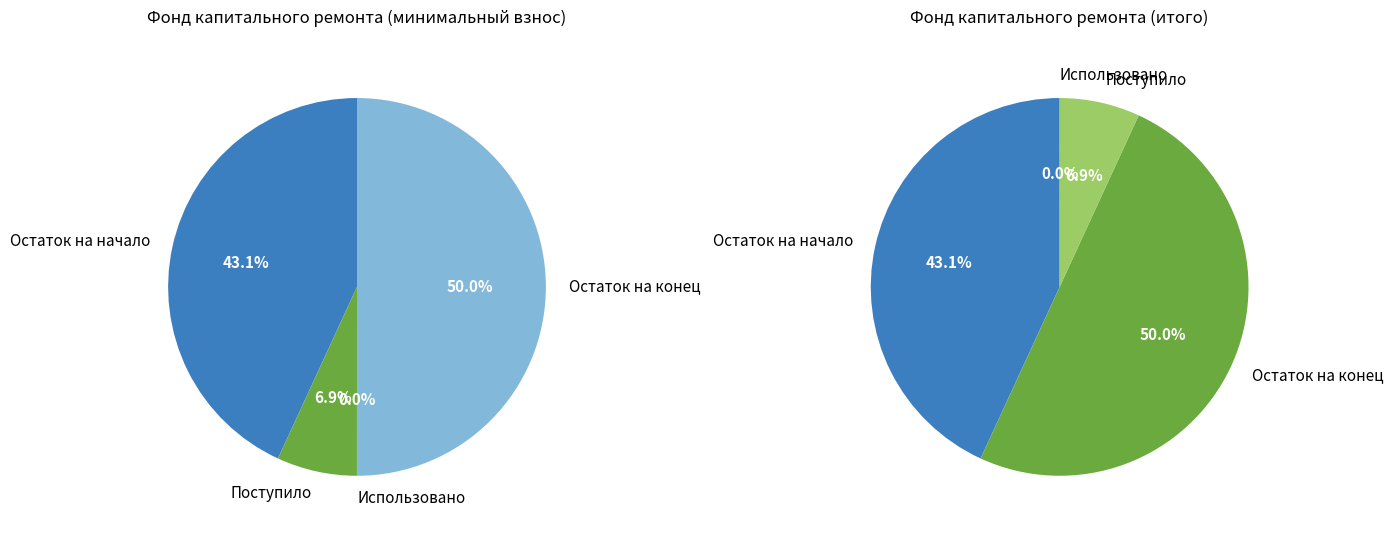

Which category has the biggest portion of the pie?

Остаток на конец